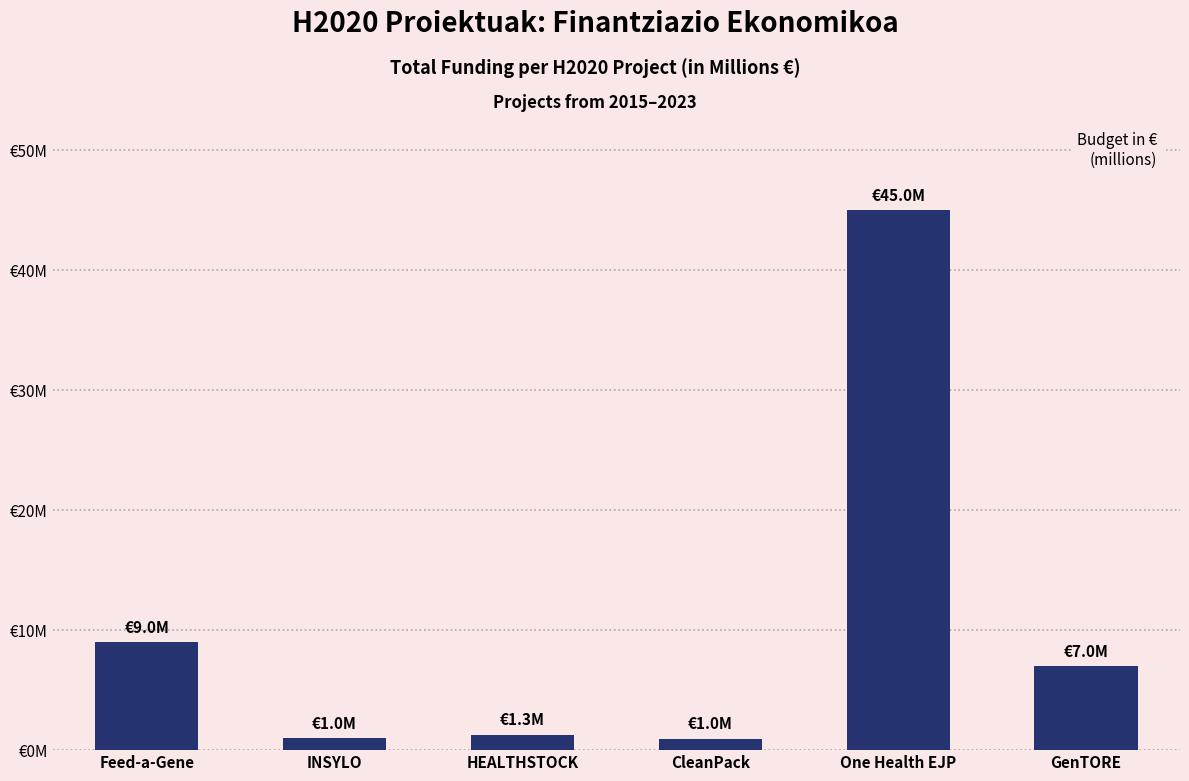

What is the approximate value at Feed-a-Gene?

8999544